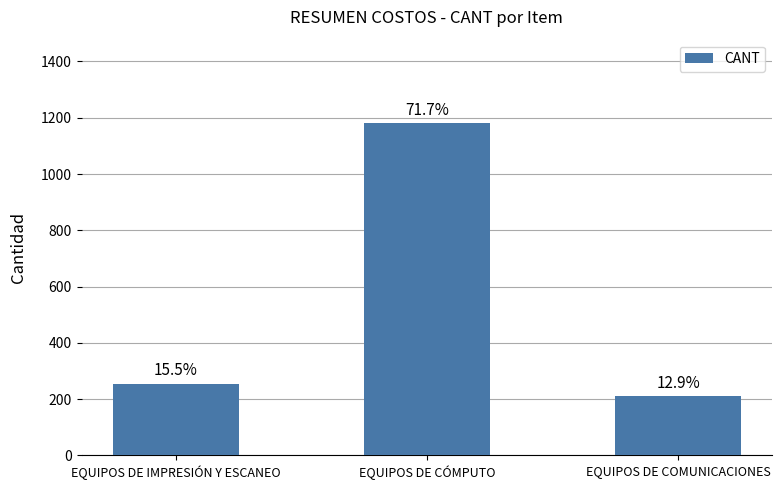

How many bars are there in total?

3